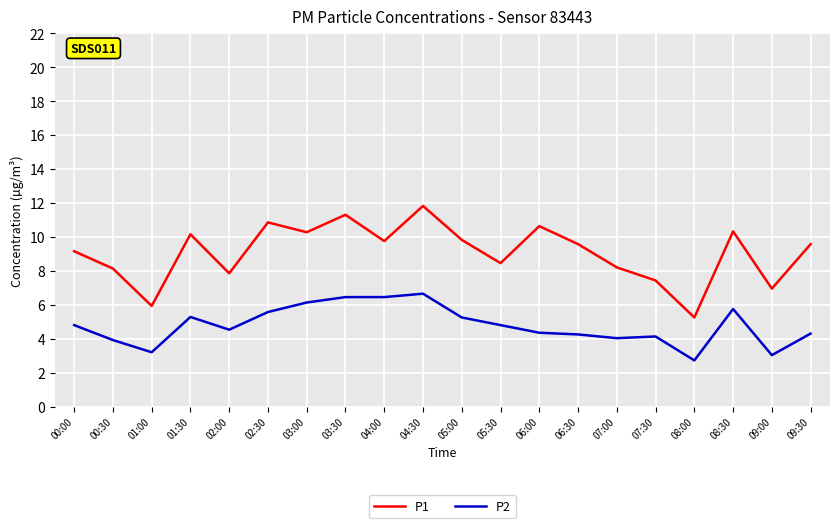

What is the difference between the second highest and minimum values in the P2 series?

3.7